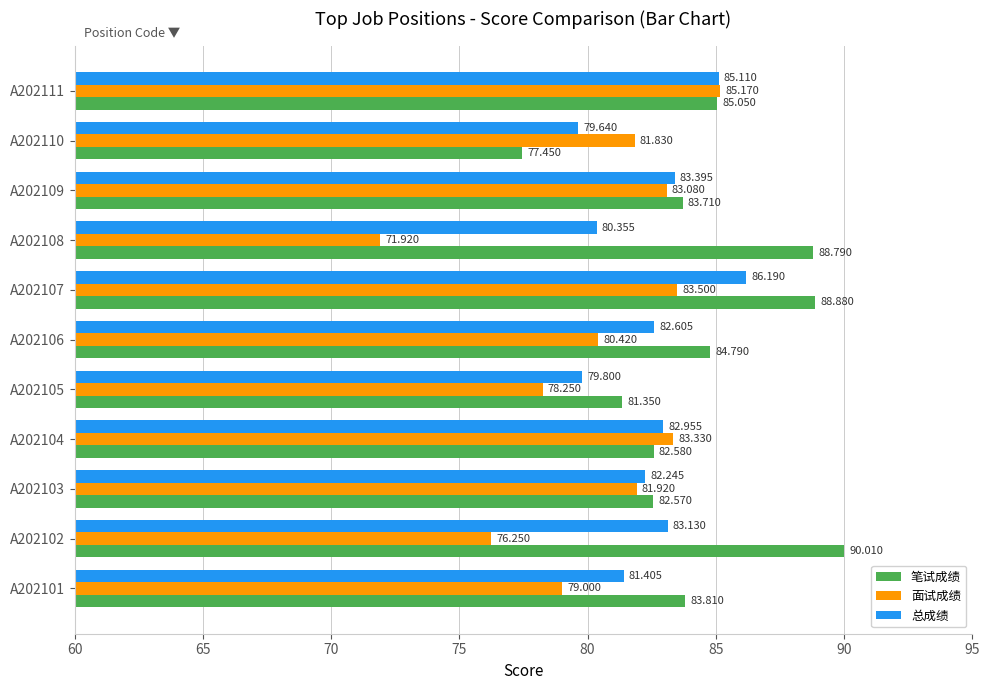

Rank the series by their average value, from highest to lowest.

笔试成绩, 总成绩, 面试成绩